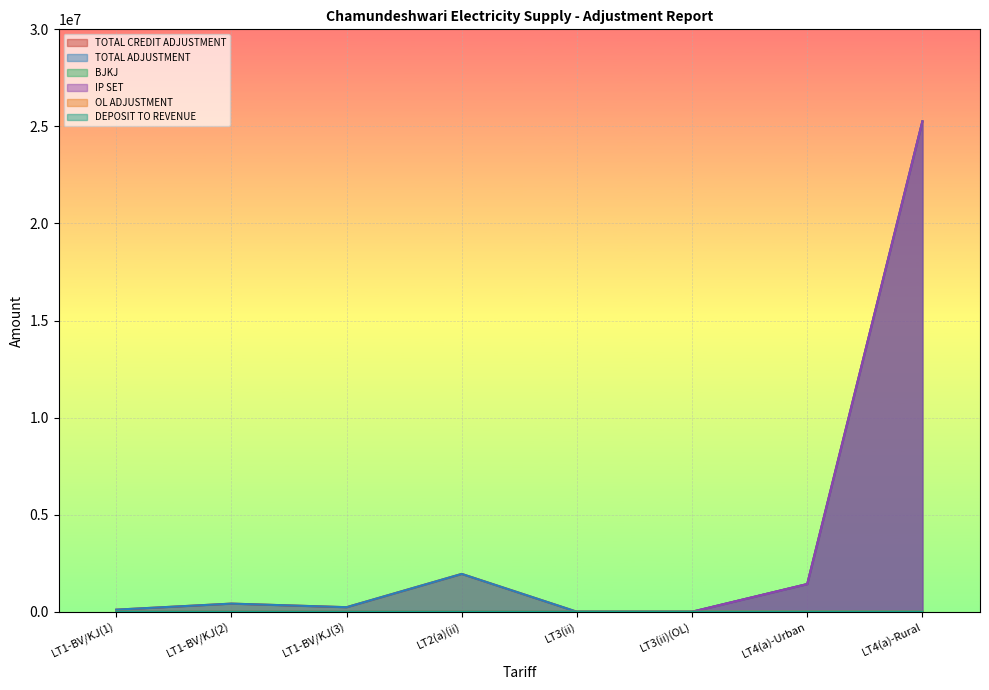

The TOTAL ADJUSTMENT series shows 3303.8 at LT3(ii)(OL). True or false?

False